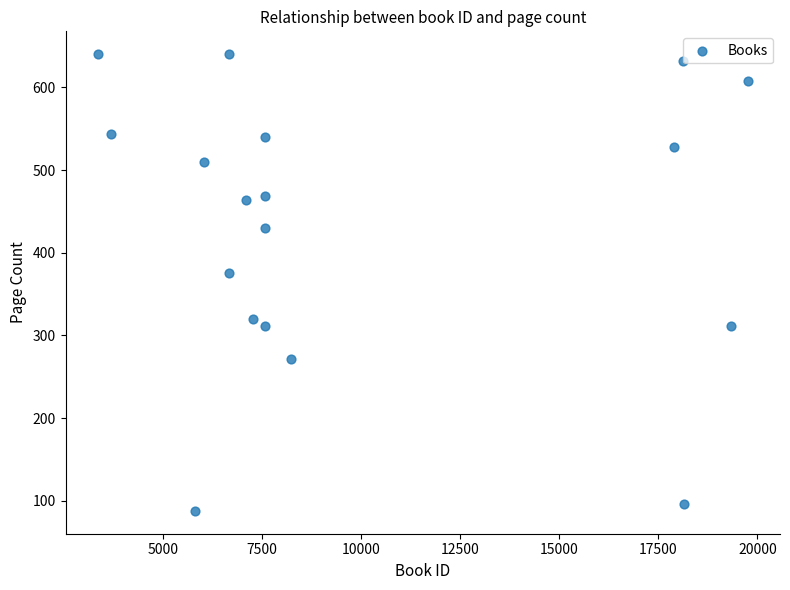

What is the range of X values (max minus min)?

16381